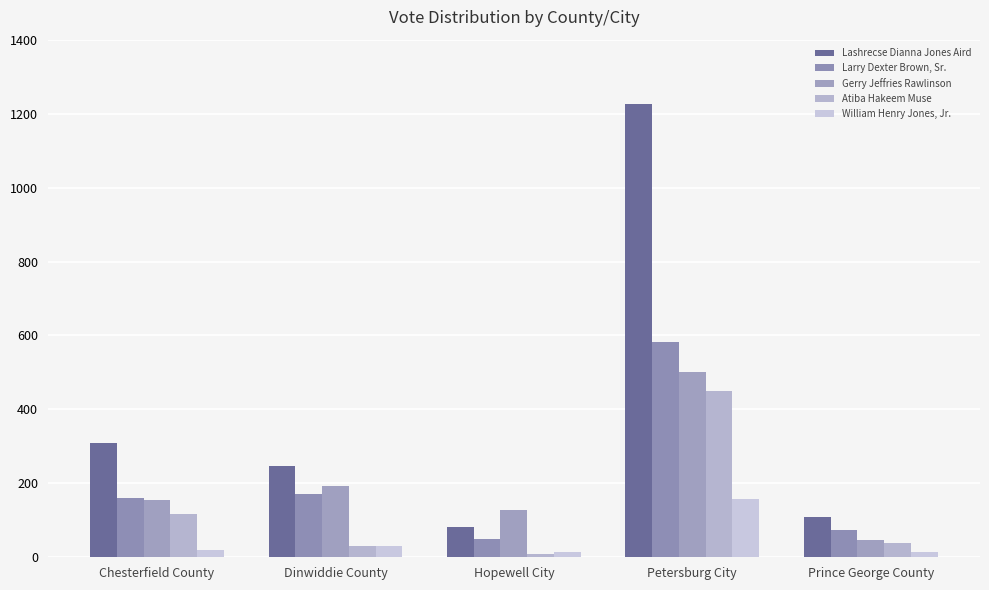

Which has a higher value, Prince George County or Petersburg City?

Petersburg City